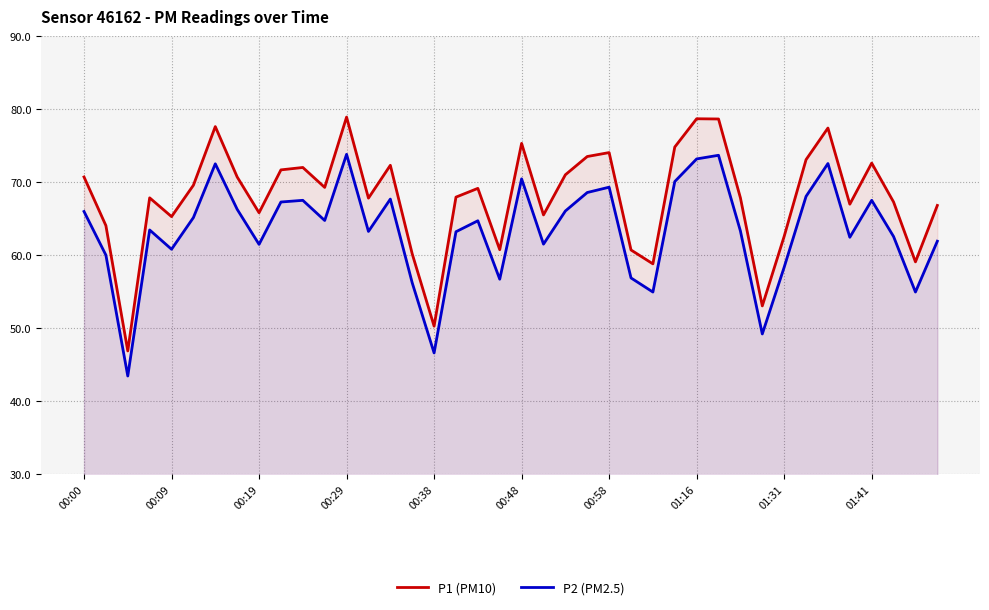

Which series has the largest range (max minus min)?

P1 (PM10)